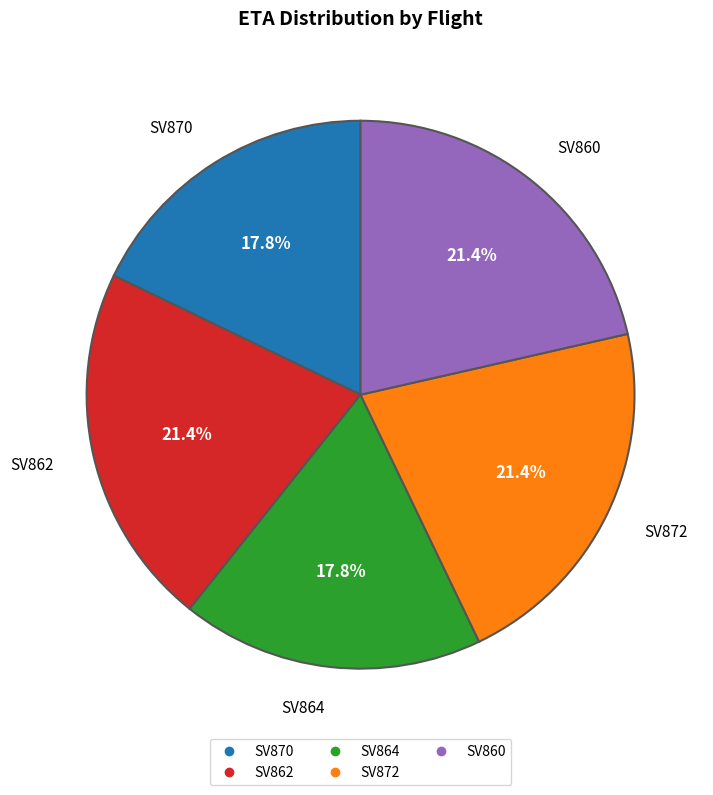

Approximately how many times larger is the value at SV870 compared to SV864?

1.0